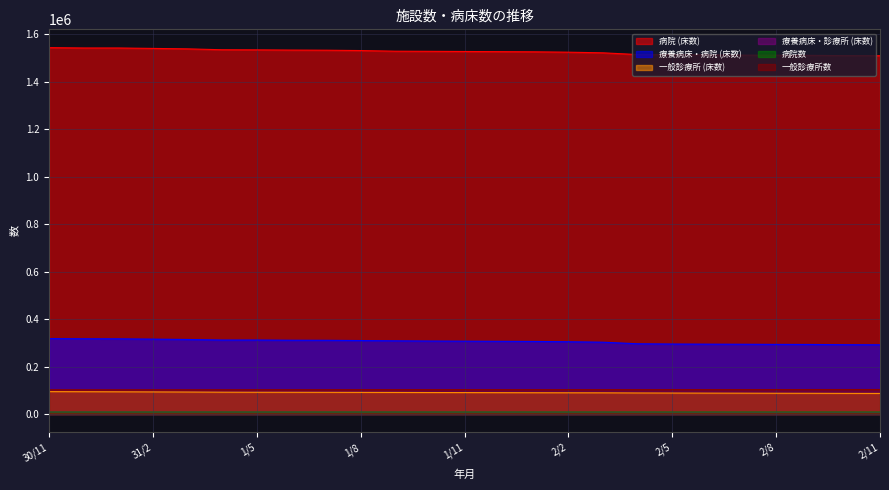

At which category is the sum across all series the highest?

30/11